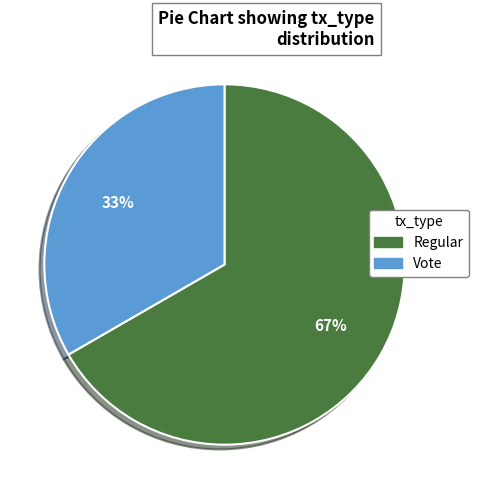

True or false: Regular accounts for 67% of the total.

True